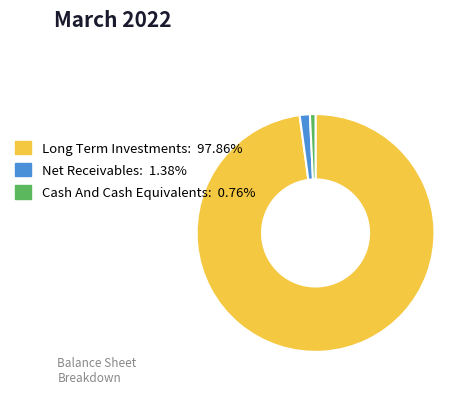

Does any single category account for the majority?

Yes